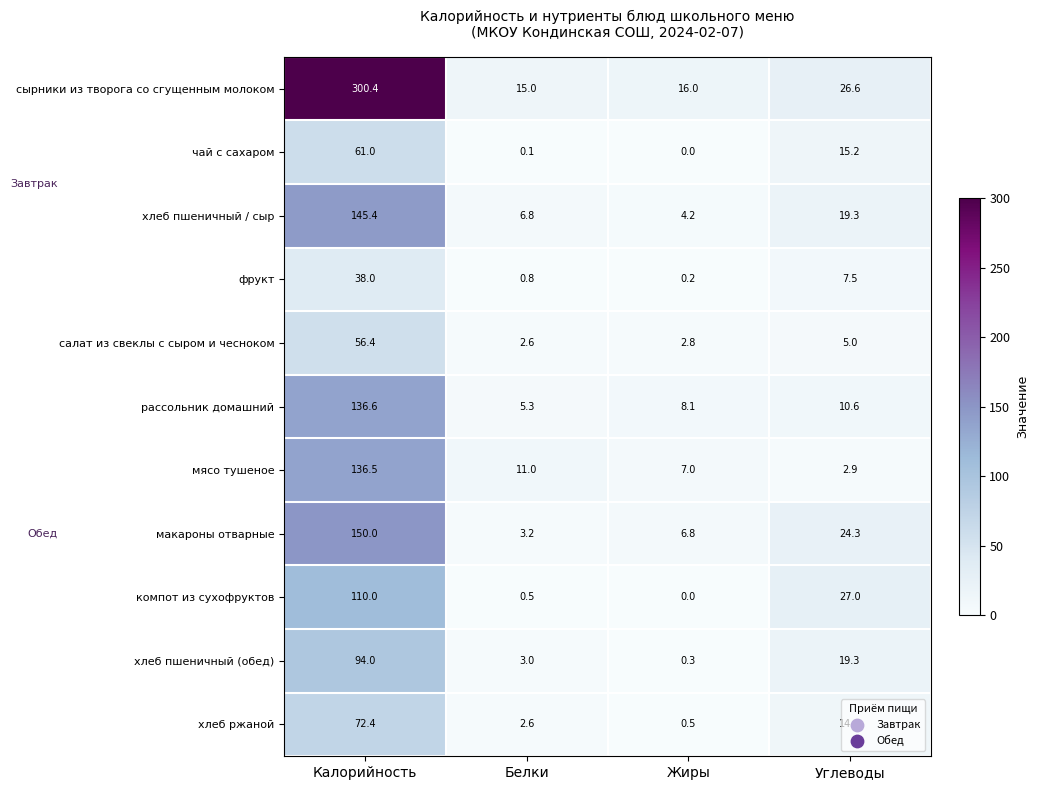

What is the sum of the чай с сахаром values at Жиры and Углеводы?

15.2